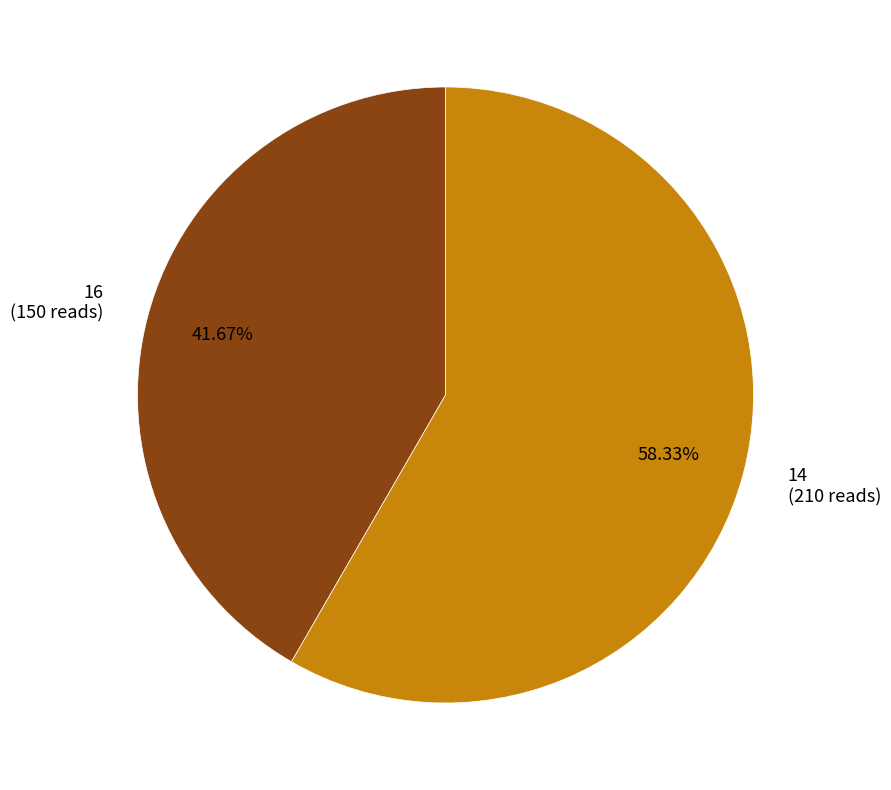

Between 14 and 16, which is larger?

14